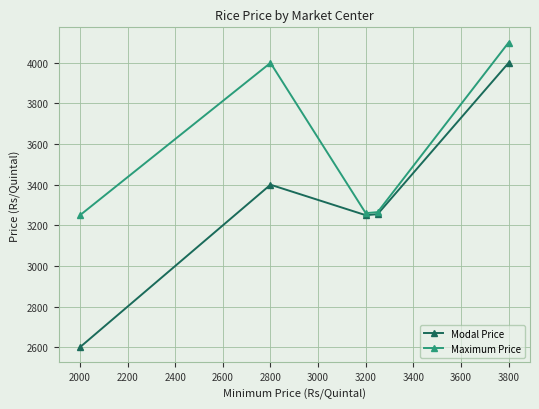

Which series has the widest spread of values?

Modal Price